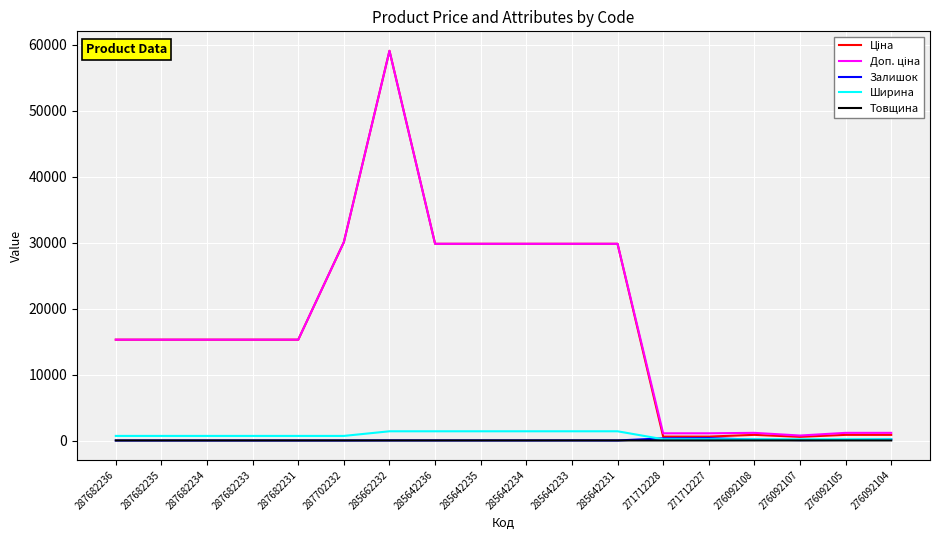

Which label corresponds to the largest value in the chart?

285662232